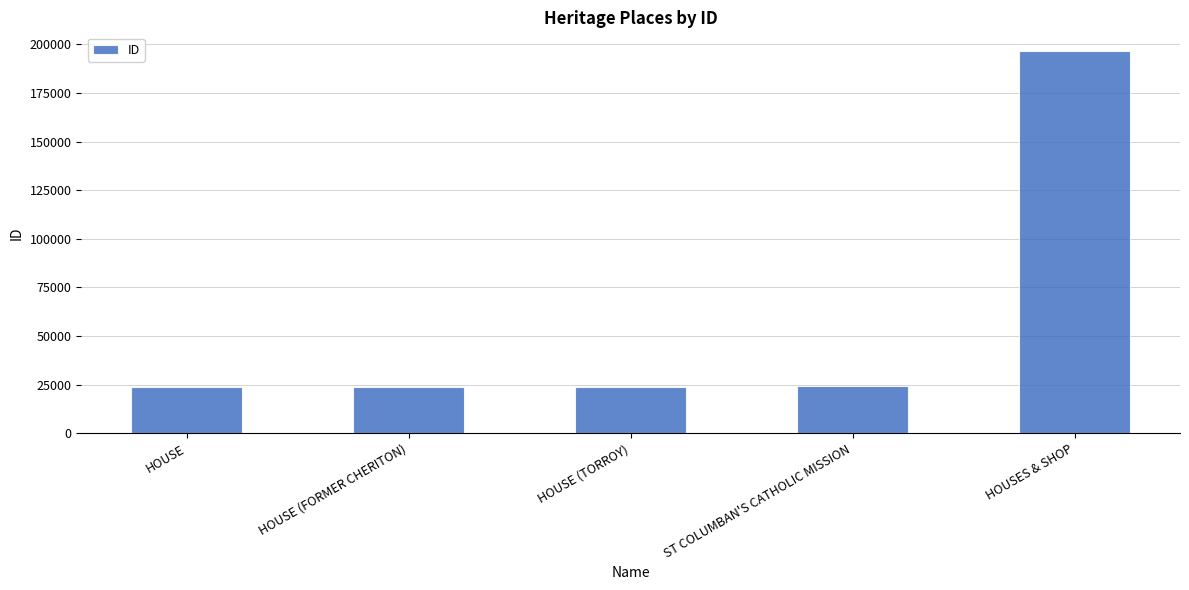

Where is the data nearest to the value 110177?

ST COLUMBAN'S CATHOLIC MISSION